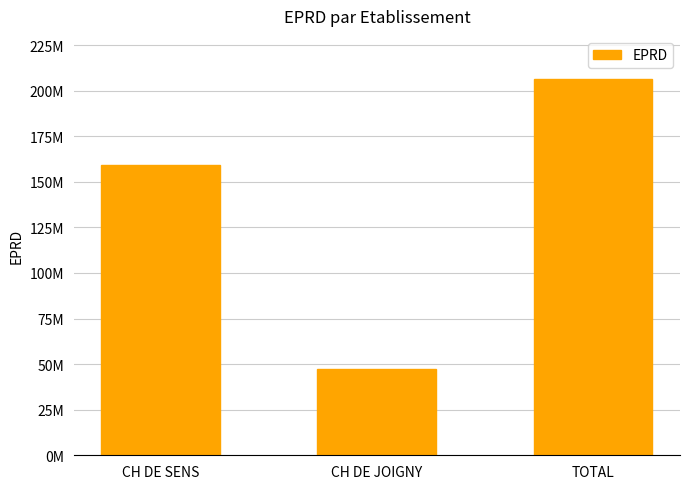

Are the bars horizontal?

No